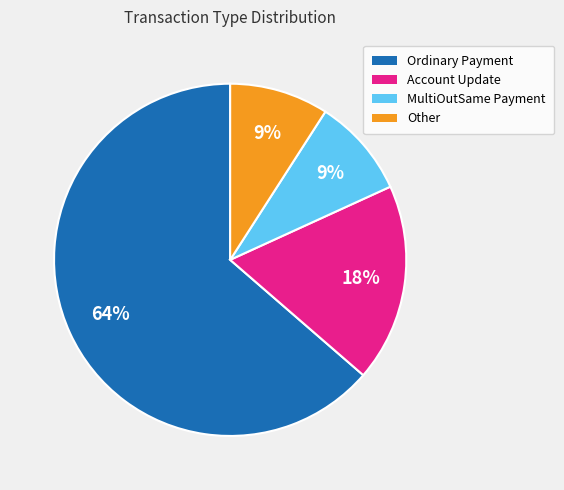

Approximately how many times larger is the value at MultiOutSame Payment compared to Account Update?

0.5